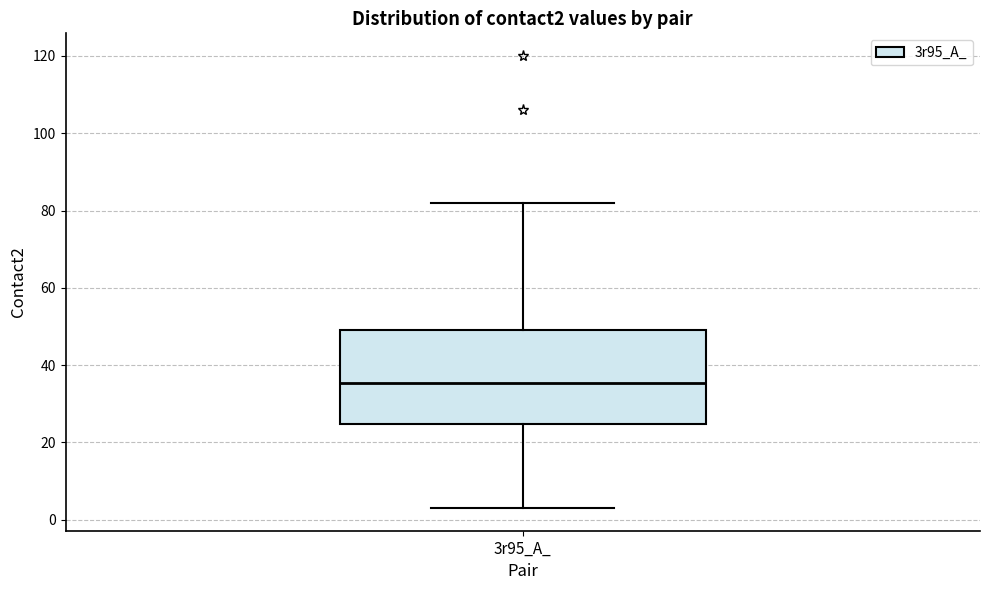

Transcribe this box plot: give where the median line is, the range the box spans, and where the two whiskers end, as read against the y-axis. The values are not printed on the chart, so give them approximately, as read against the axis.

median 36, box 24 to 50, whiskers 4 to 82